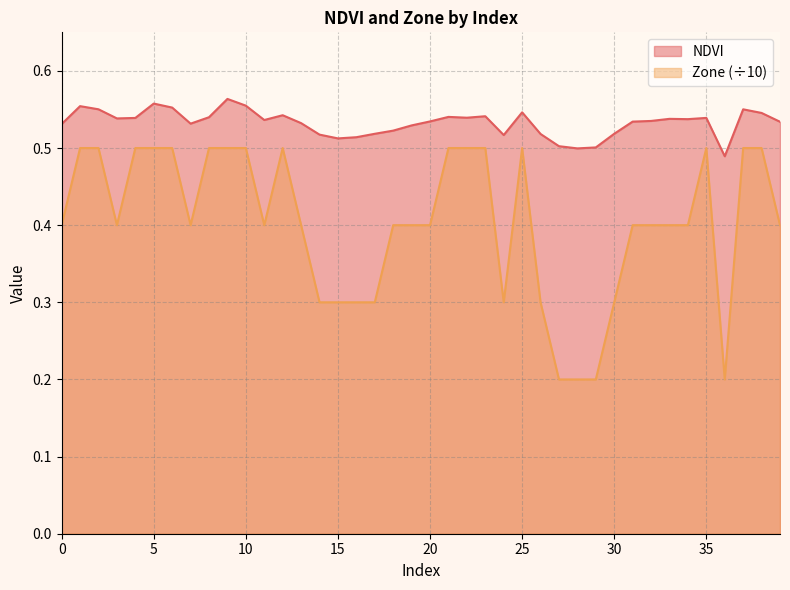

What is the average value of the NDVI series?

0.5